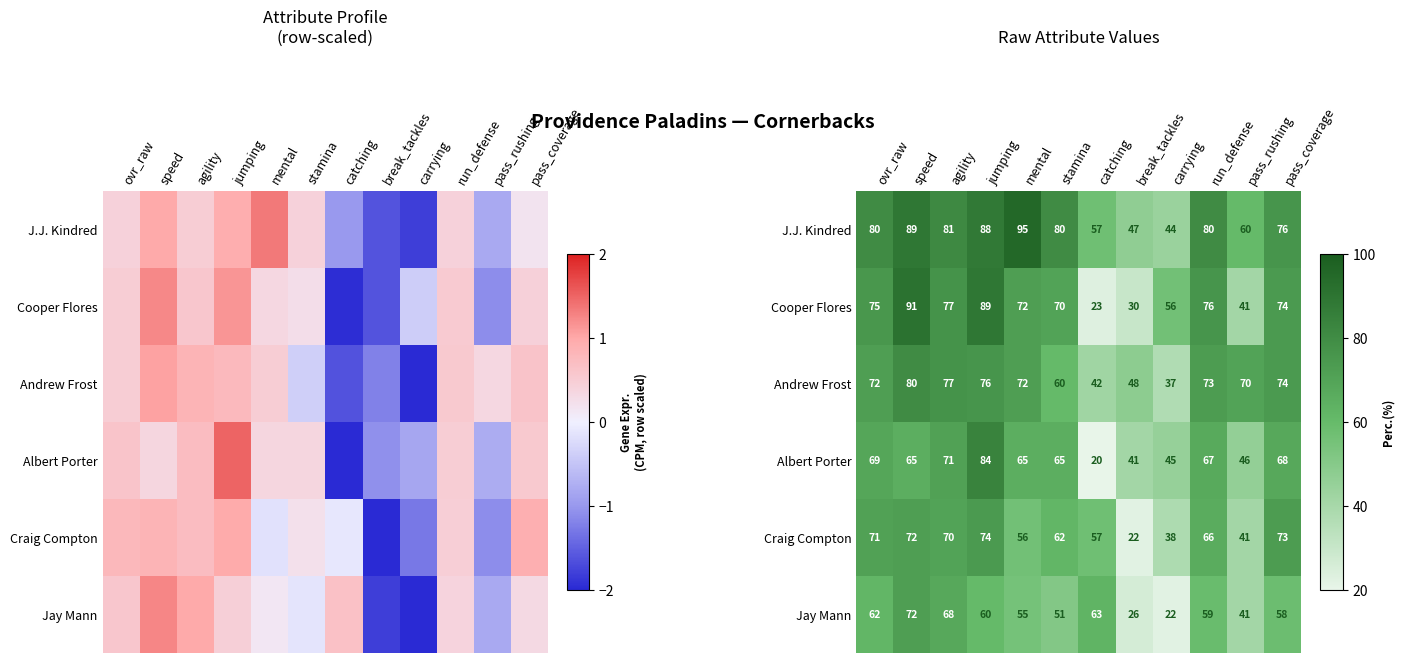

List the series in order of their peak value, lowest first.

Jay Mann, Craig Compton, Andrew Frost, Albert Porter, Cooper Flores, J.J. Kindred